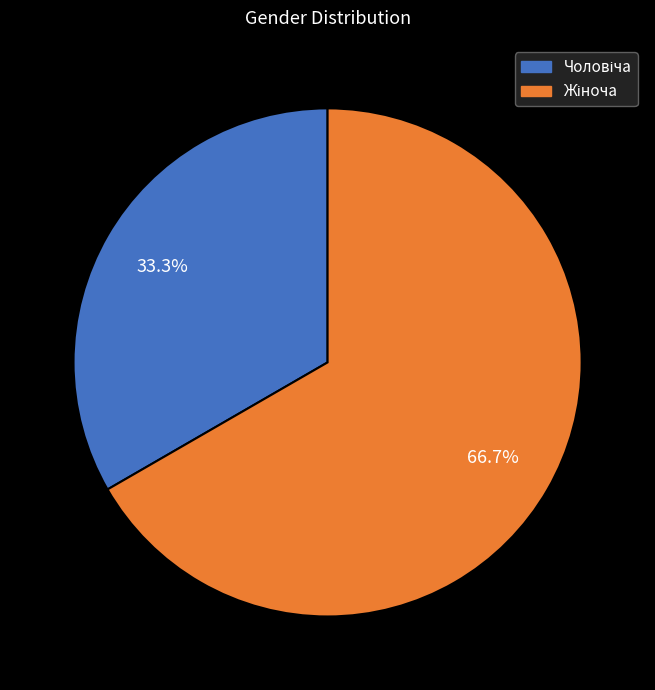

How many segments does this pie chart have?

2